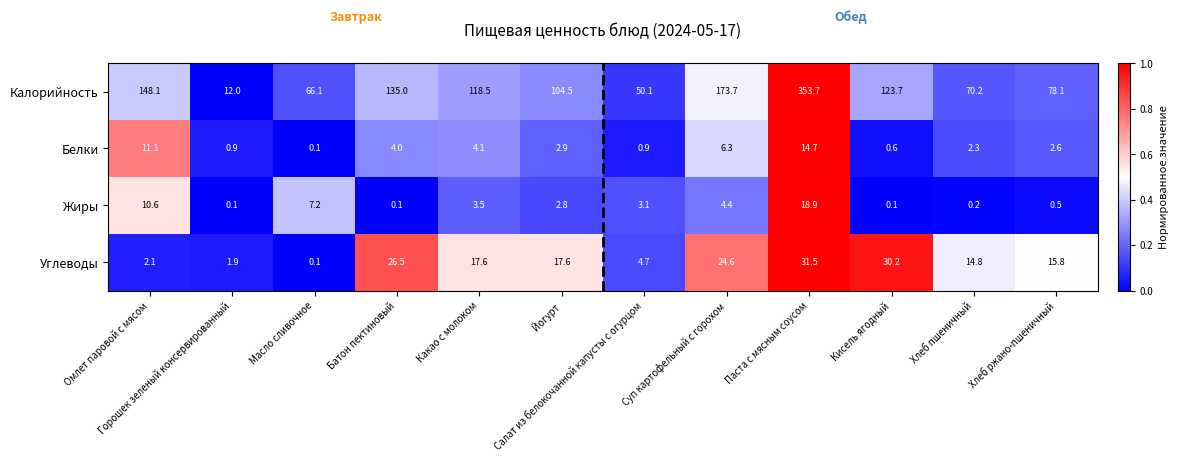

Which series changed the most between Масло сливочное and Йогурт?

Калорийность